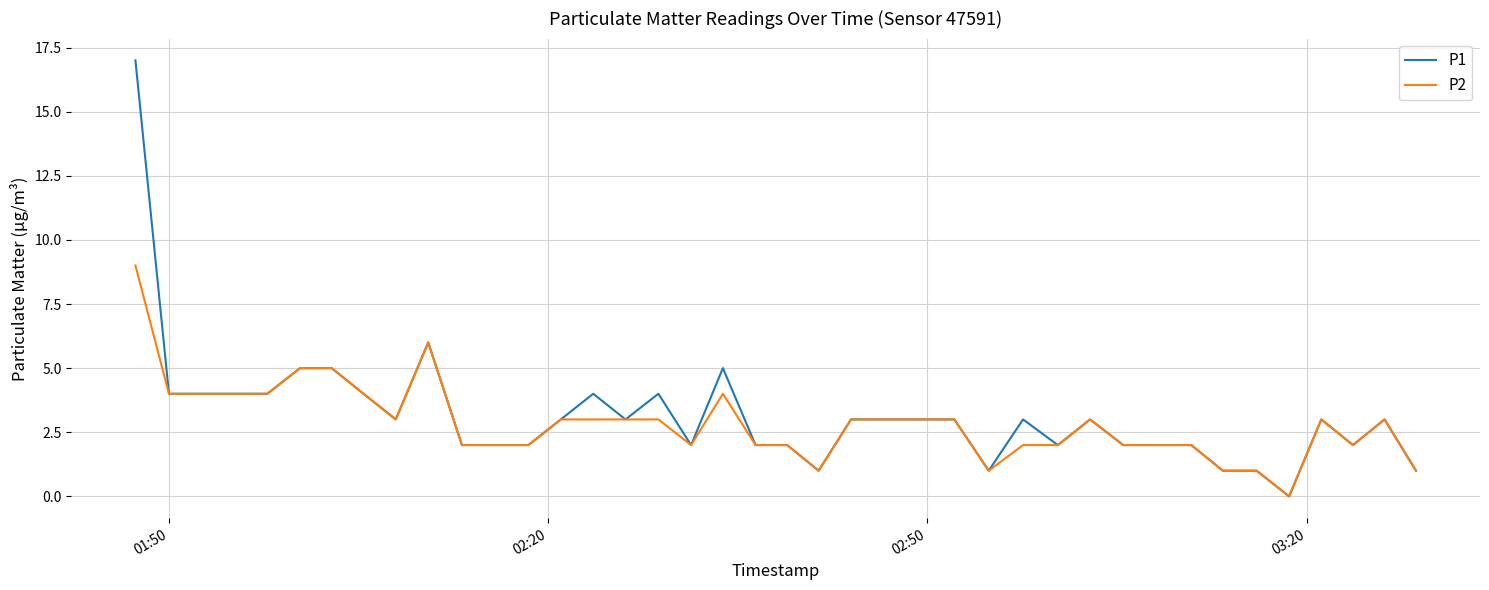

What is the greatest value displayed?

17